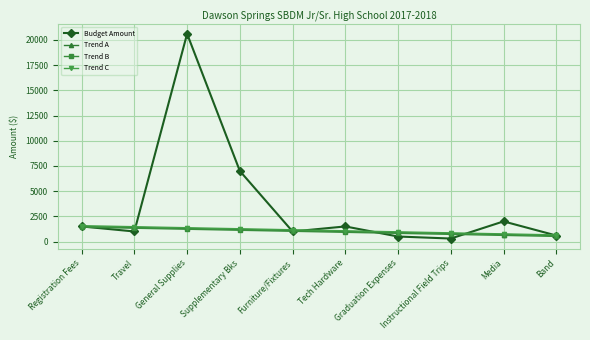

At how many categories does at least one series exceed 3400?

2